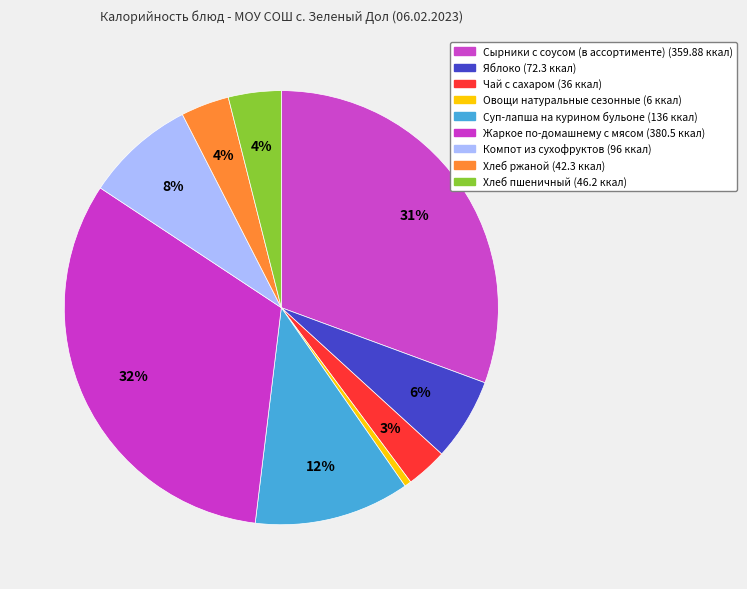

Rank the categories by value from lowest to highest.

Овощи натуральные сезонные, Чай с сахаром, Хлеб ржаной, Хлеб пшеничный, Яблоко, Компот из сухофруктов, Суп-лапша на курином бульоне, Сырники с соусом (в ассортименте), Жаркое по-домашнему с мясом